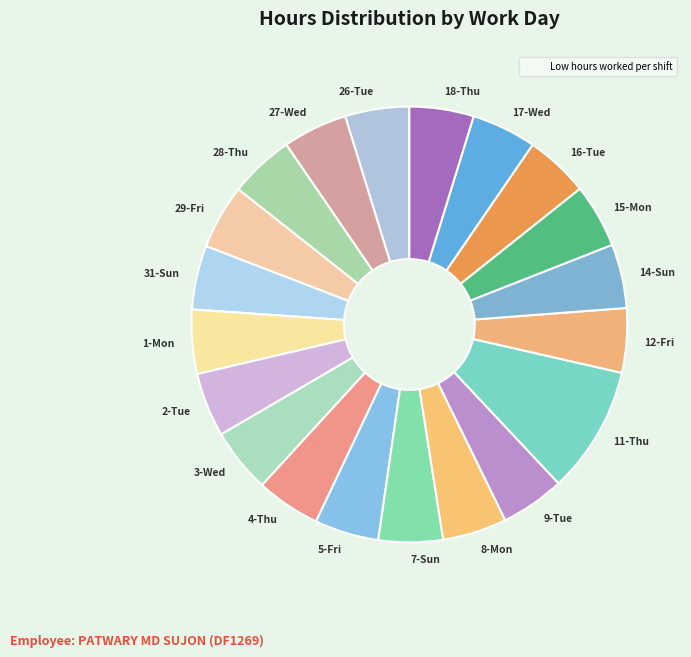

The 7-Sun slice represents 5% of the pie. True or false?

True